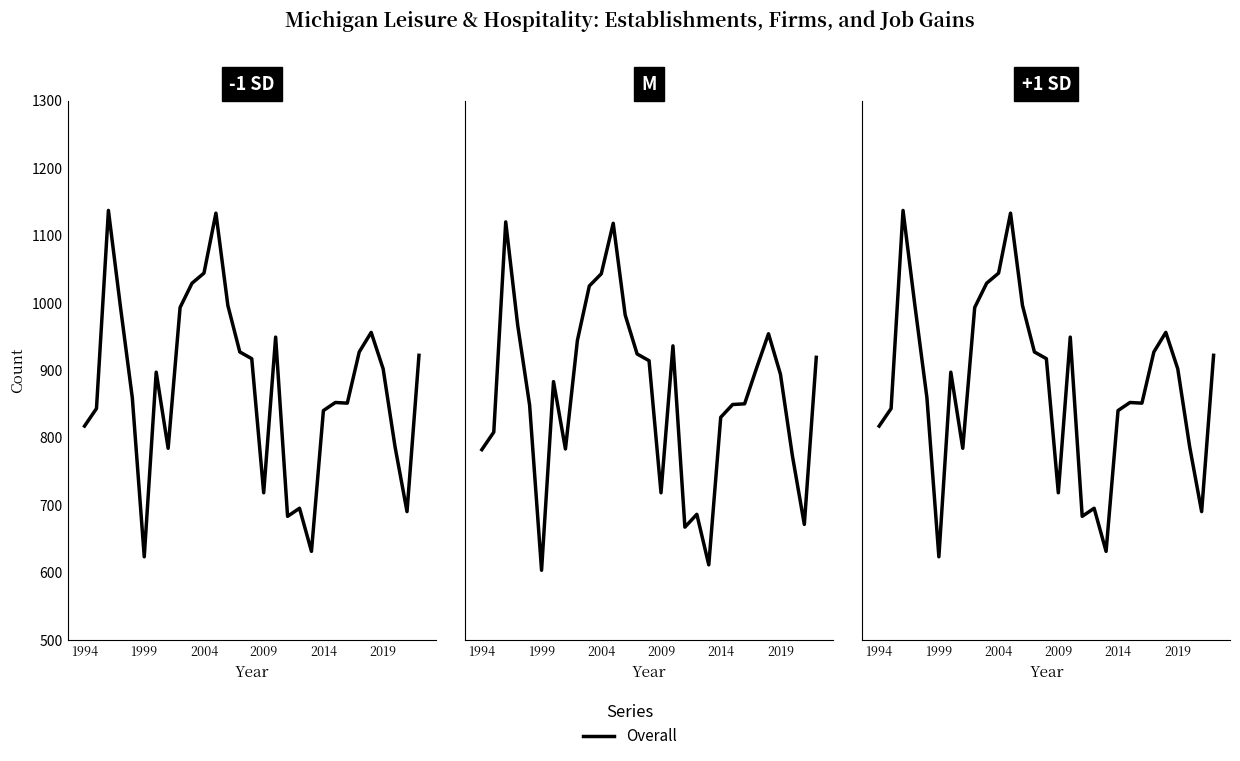

Approximately how many times larger is the value at 8 compared to 19?

1.6